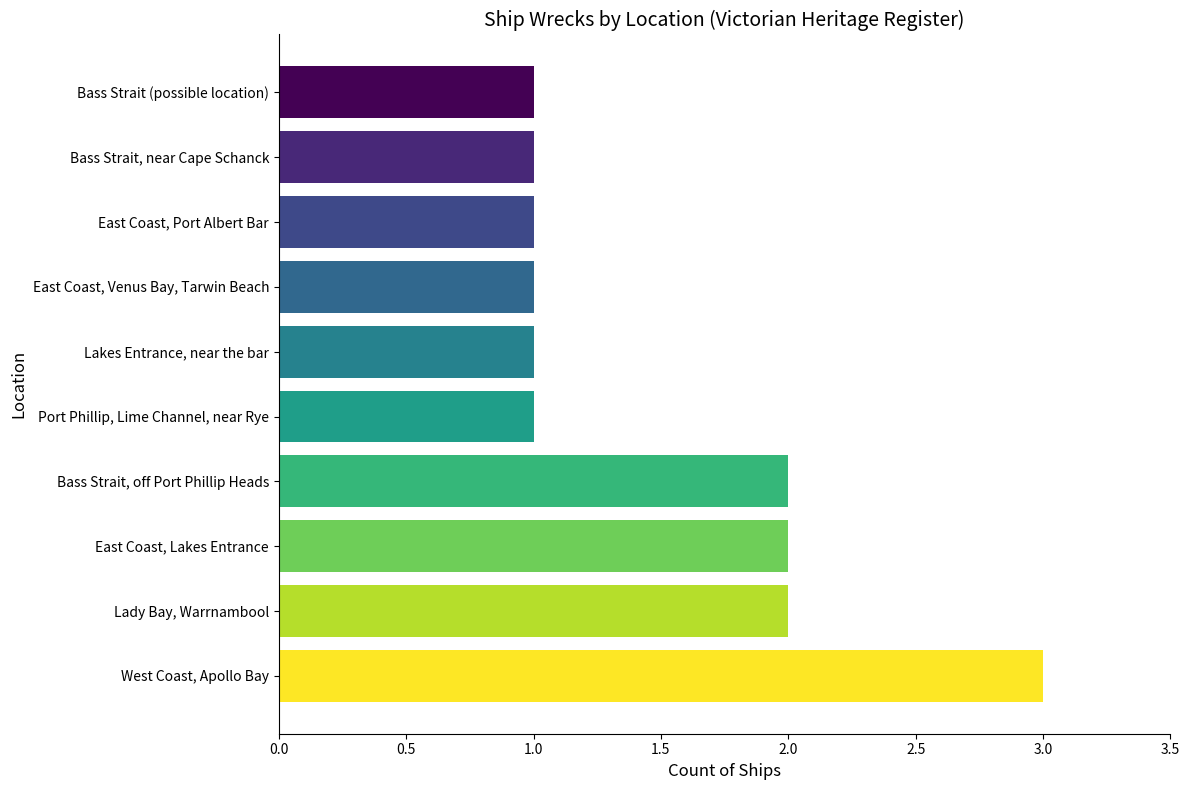

What is the difference between the maximum and minimum values?

2